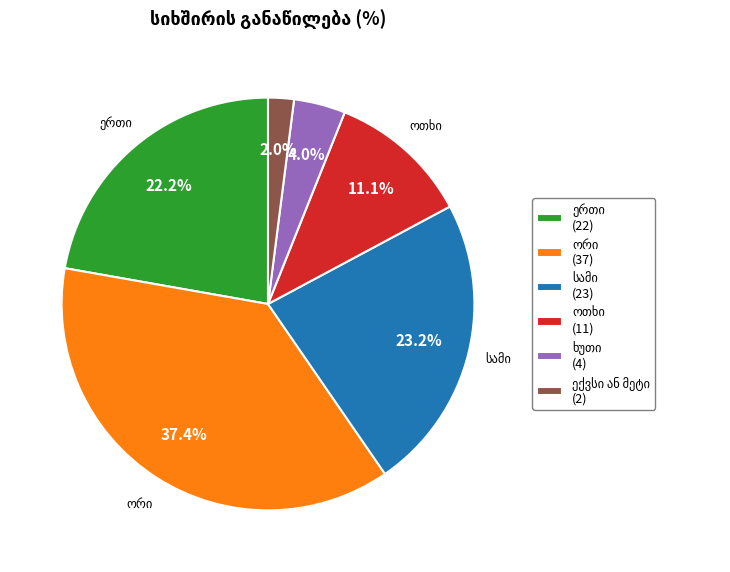

Does any single category account for the majority?

No